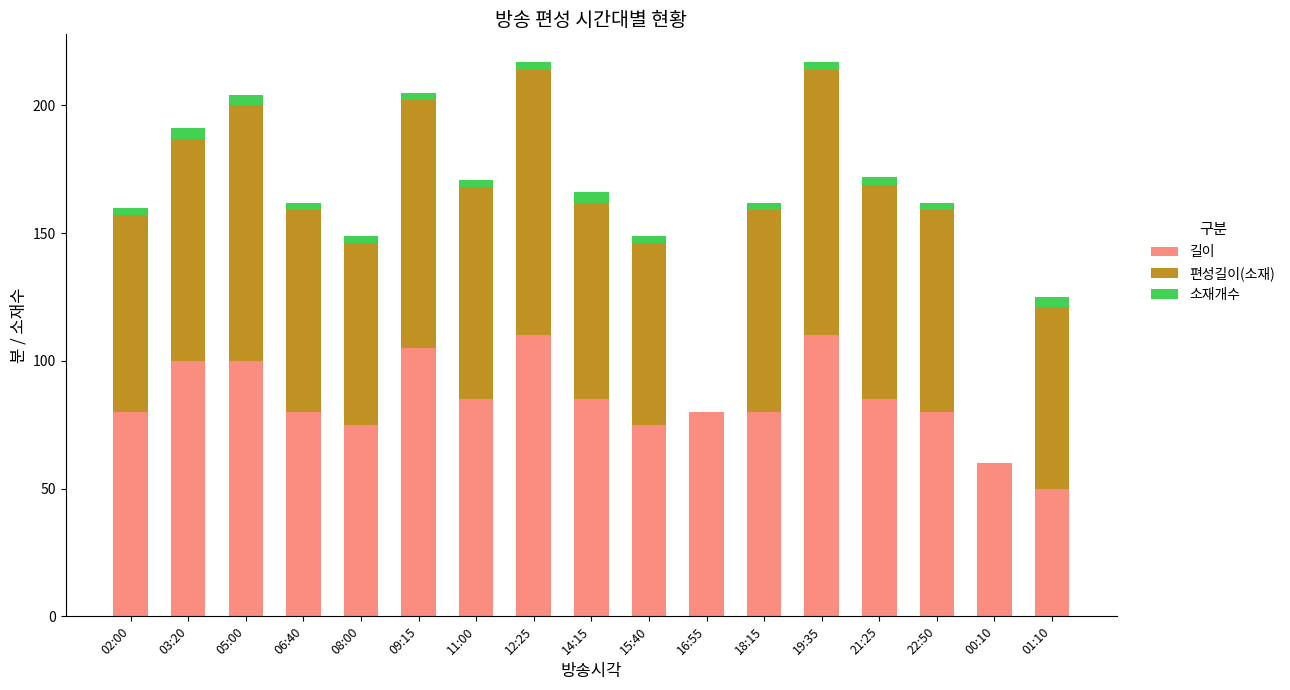

The value of 길이 at 02:00 is 134. True or false?

False